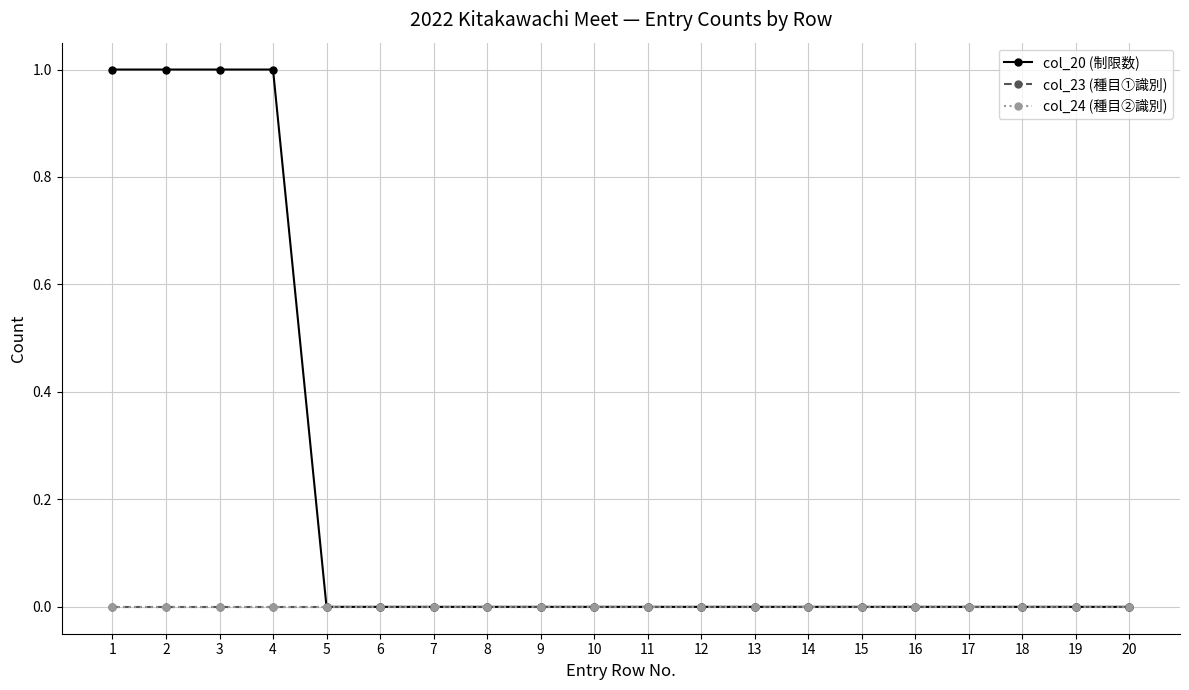

True or false: col_20 (制限数) and col_23 (種目①識別) intersect in this chart.

False